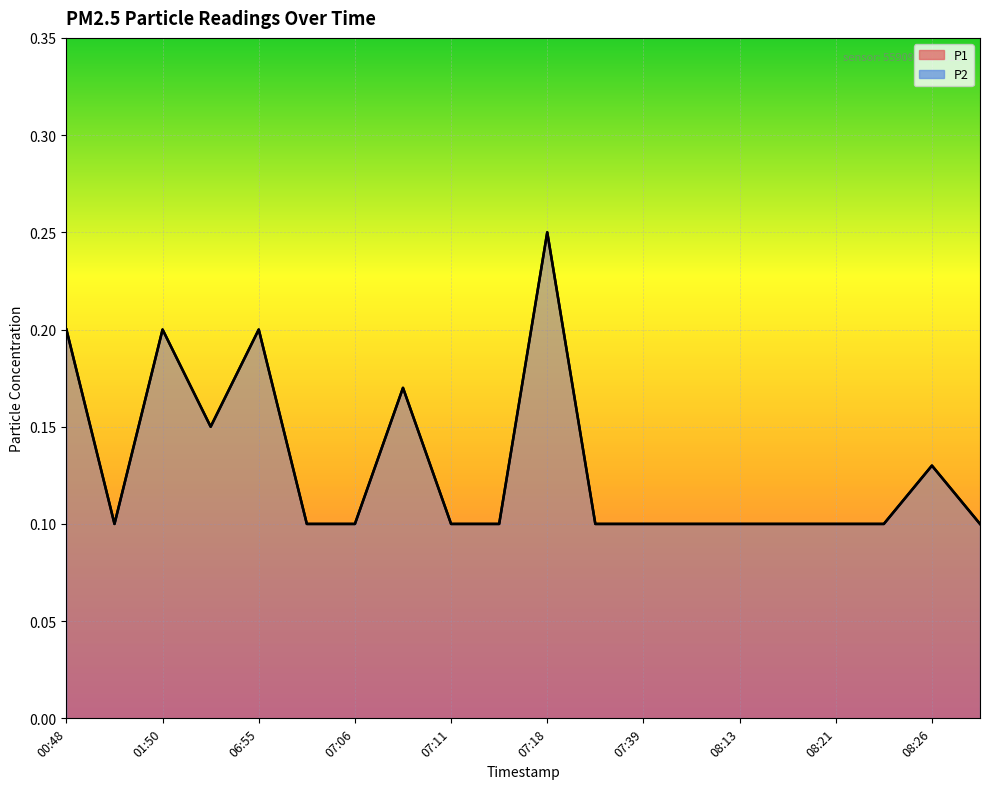

The value of P2 at 07:16 is 0.0. True or false?

False